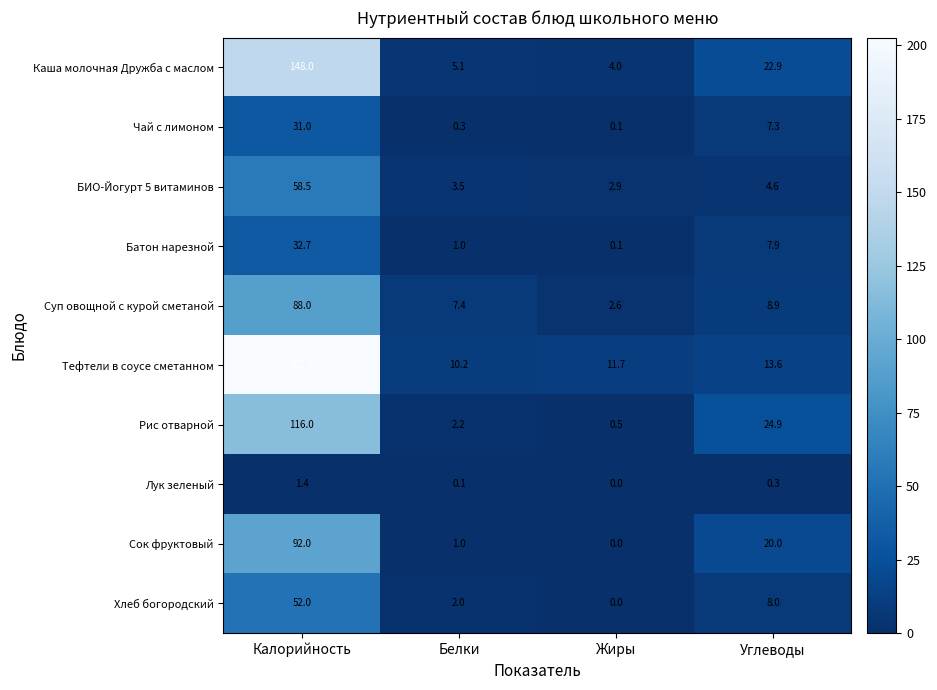

Which category has the lowest value across all series?

Жиры